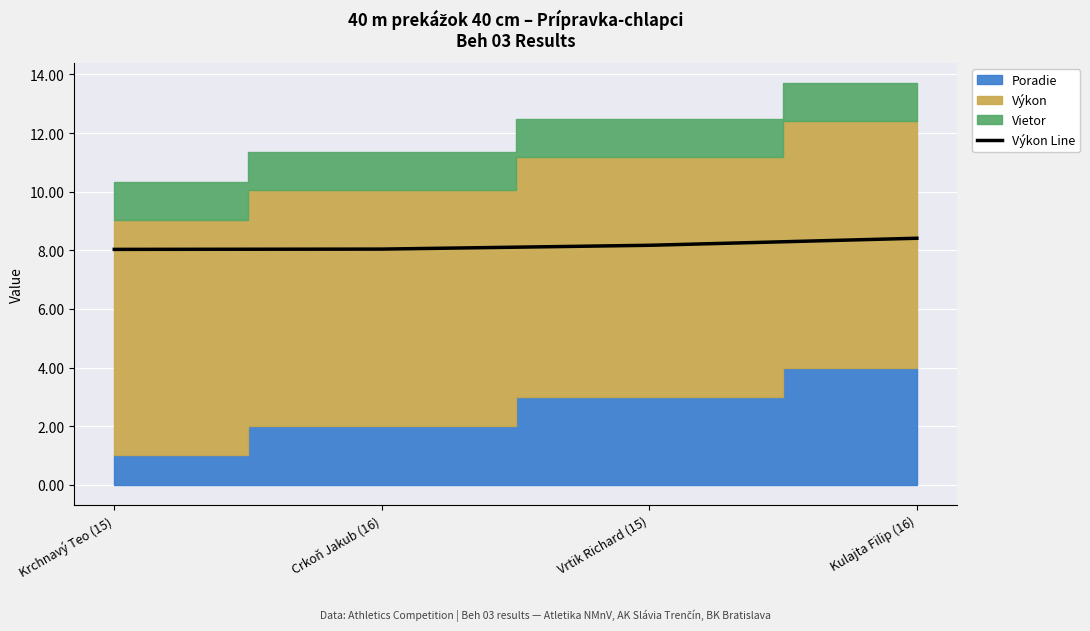

What is the average value?

8.2